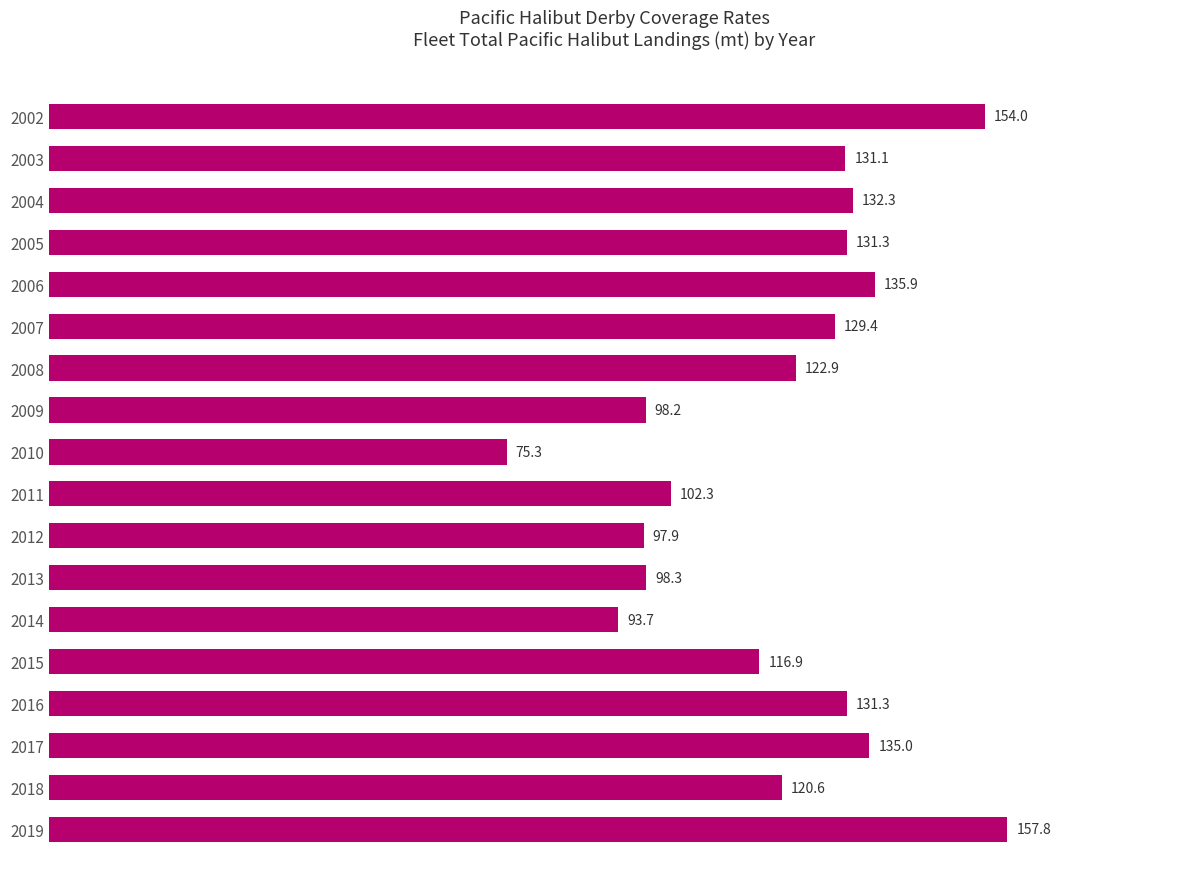

The value at 2003 is 131.1. True or false?

True